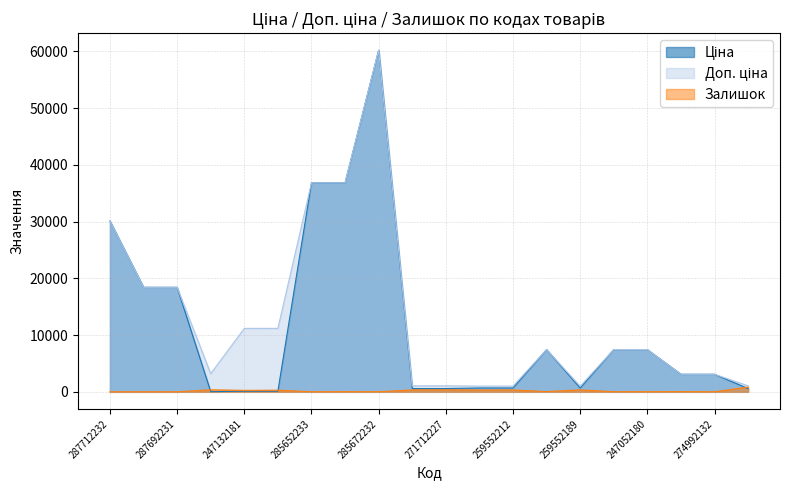

At which label does Ціна first exceed 3094?

287712232